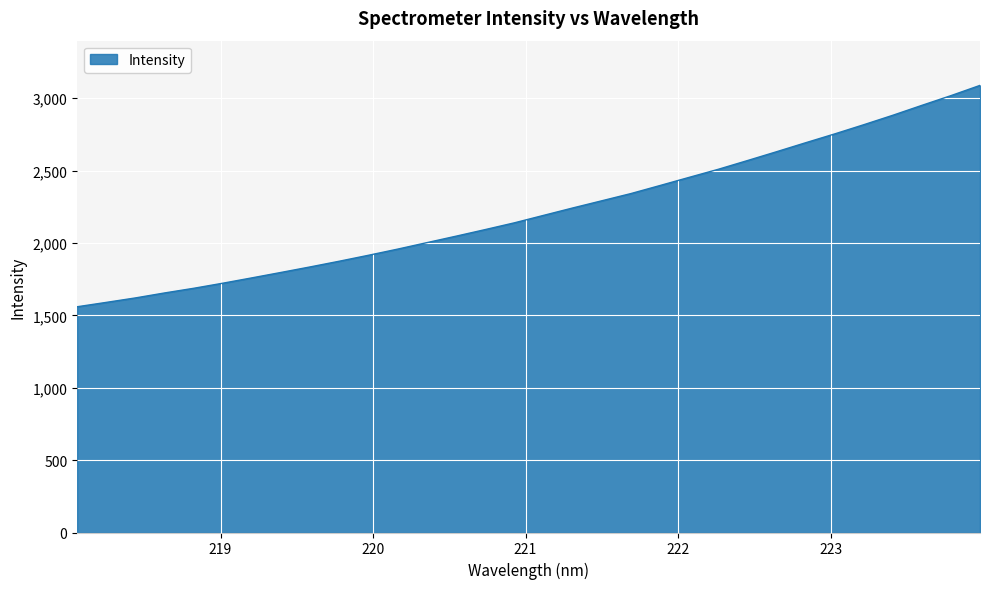

How many categories are shown in the chart?

32